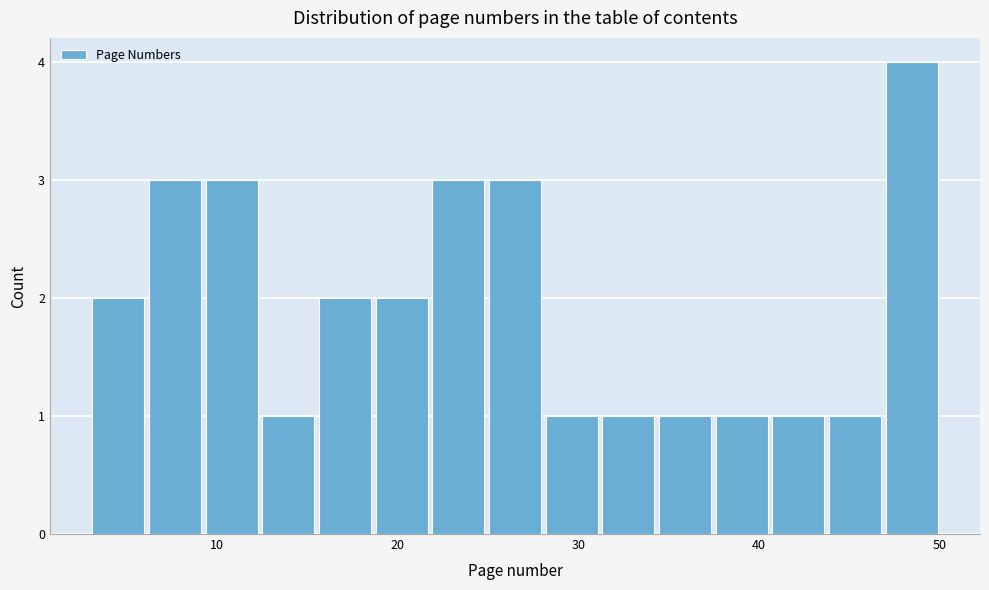

Read against the x-axis, roughly where is the centre of the tallest bar?

48